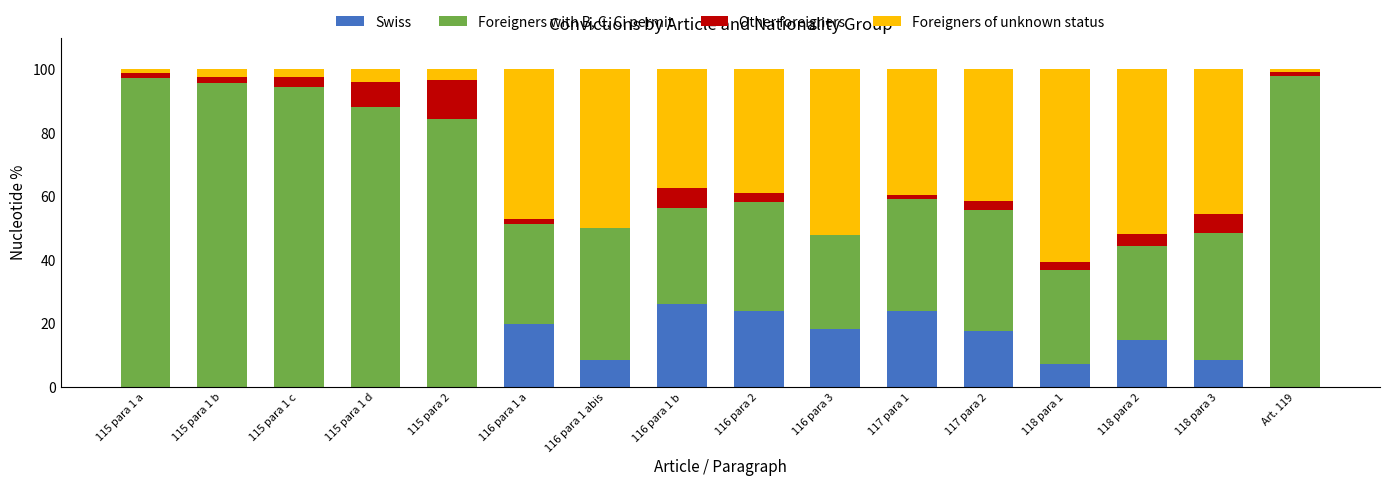

What is the difference between the Swiss values at 117 para 1 and 116 para 1 b?

2.2